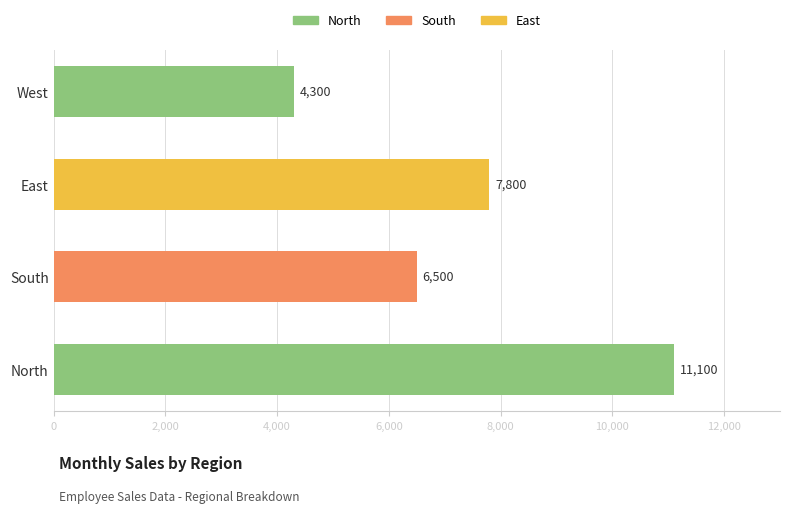

The value at North is 11100. True or false?

True